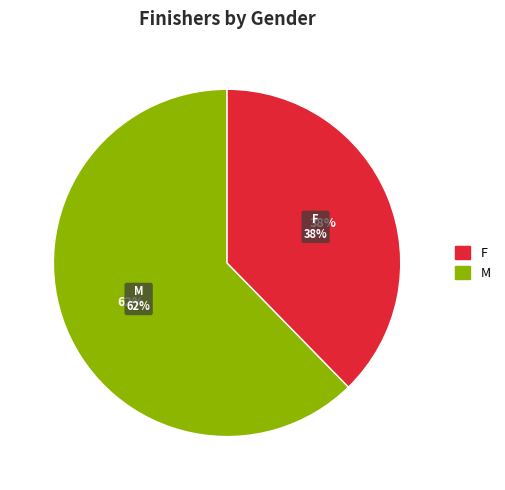

To the nearest percent, what is the combined percentage of F and M?

100%